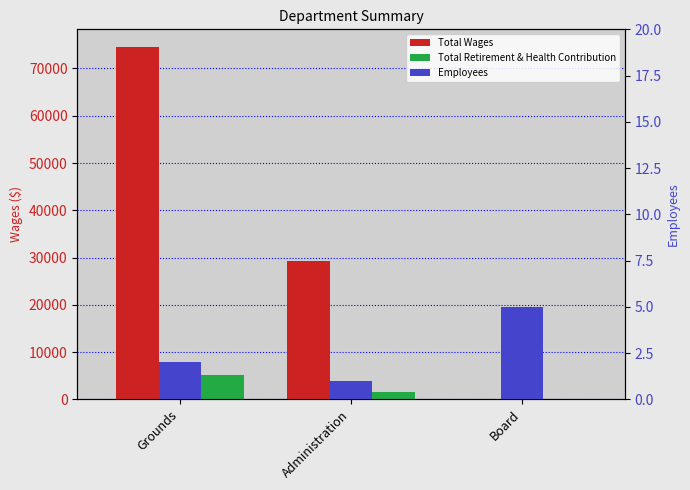

Reading left to right, what are all the values shown in this chart?

Total Wages: 74558	29188	0
Total Retirement & Health Contribution: 5169	1556	0
Employees: 2	1	5